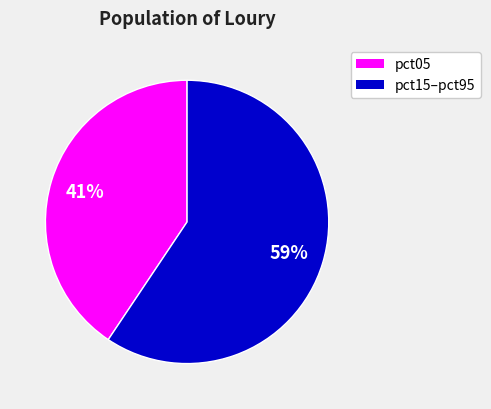

How many segments does this pie chart have?

2